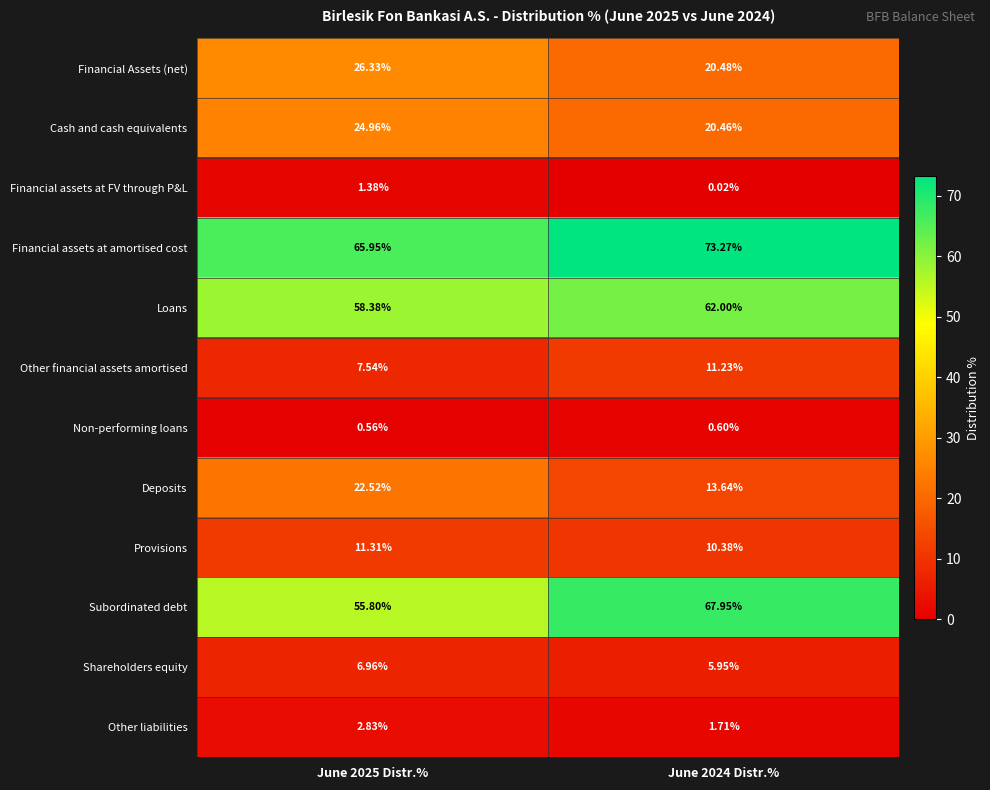

Which series has the widest spread of values?

Subordinated debt